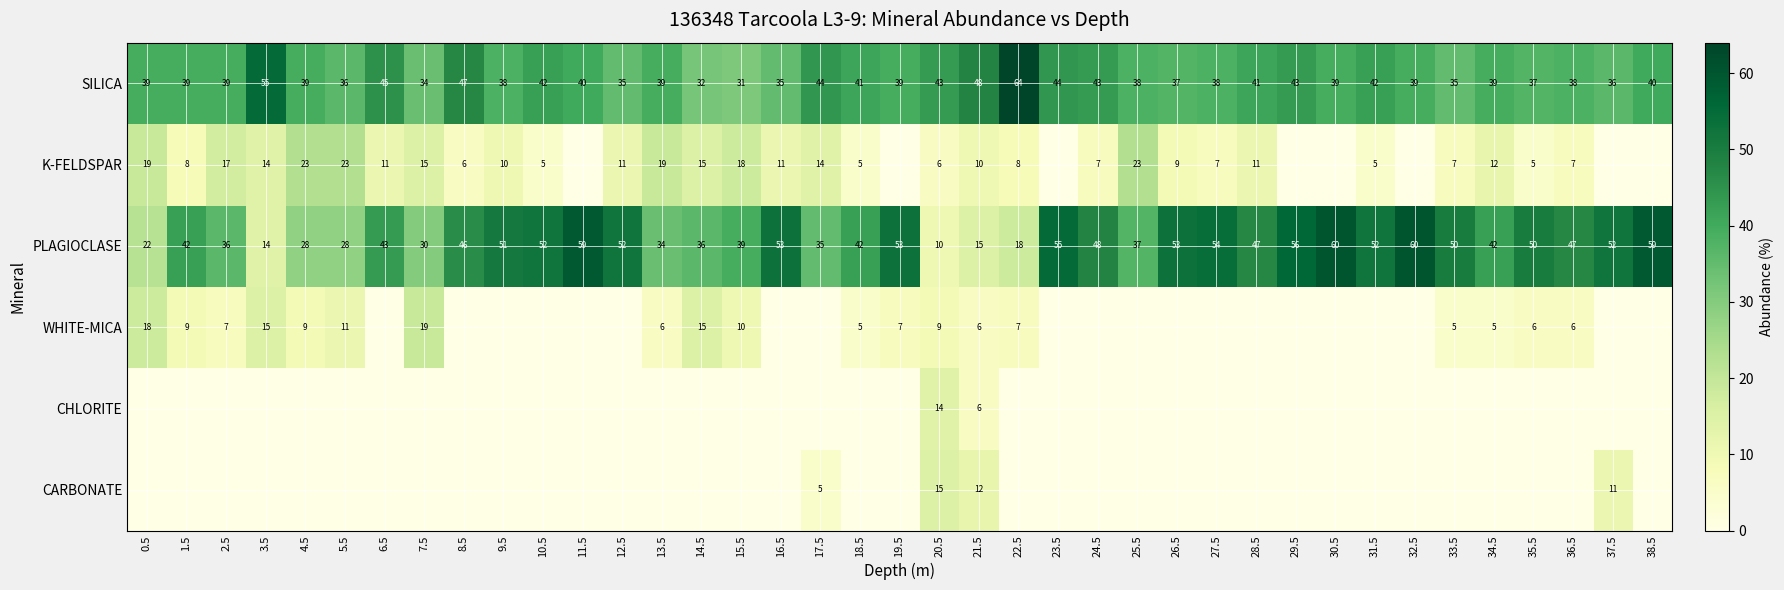

Is the value of K-FELDSPAR at 1.5 greater than the value of WHITE-MICA at 13.5?

Yes